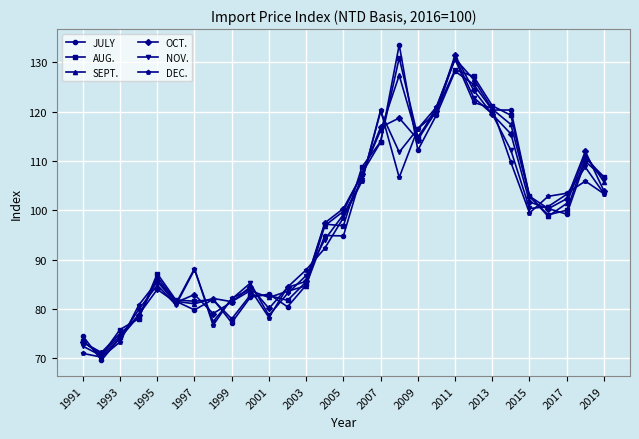

Which series ends up on top after the final intersection of SEPT. and JULY?

JULY